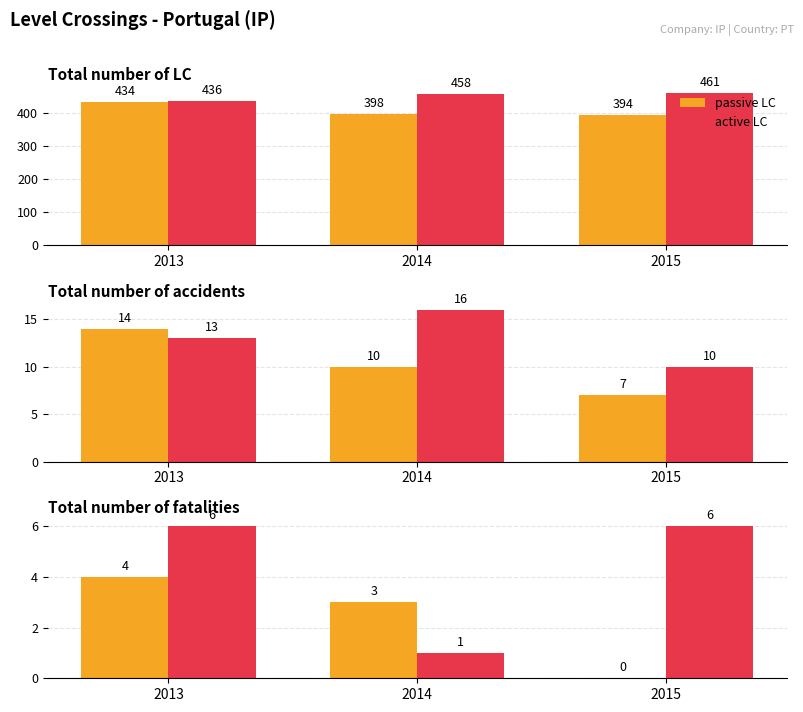

What is the approximate value of passive LC at 2014?

3